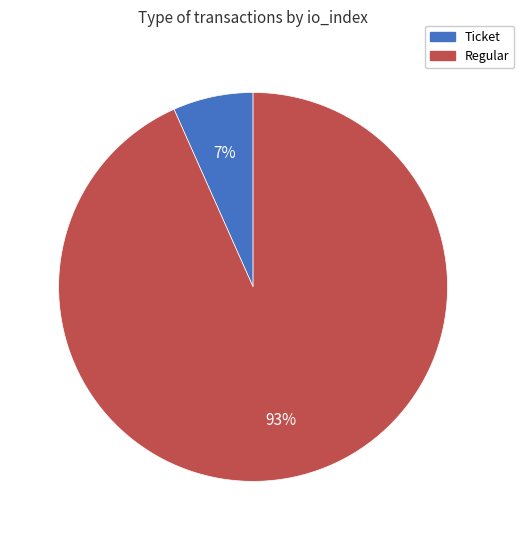

The Regular slice represents 93% of the pie. True or false?

True